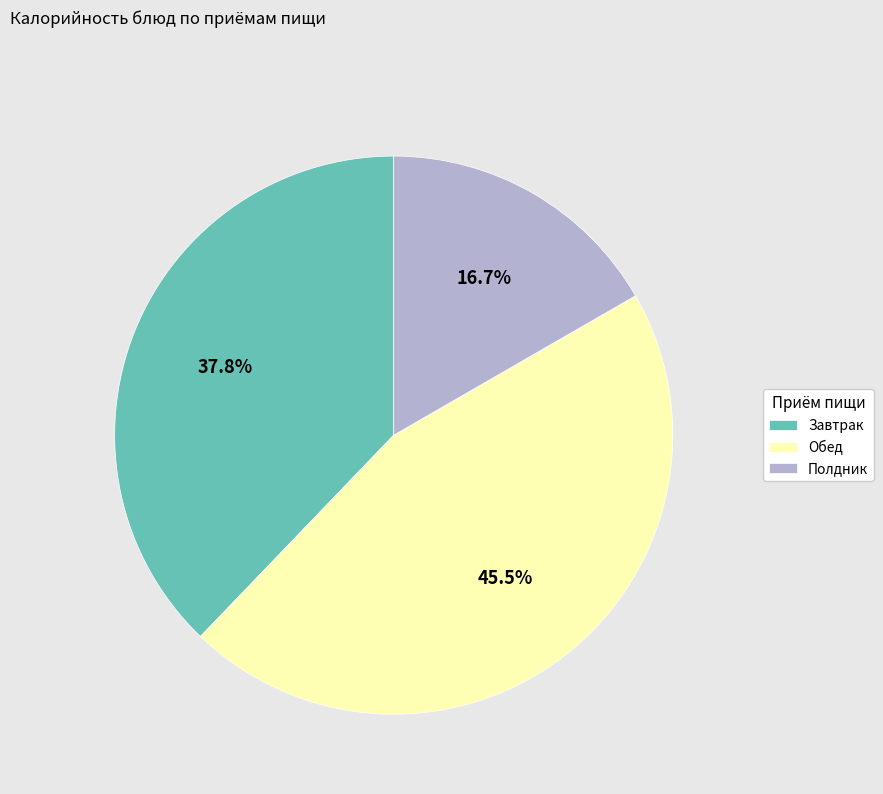

Count the number of slices in the pie.

3